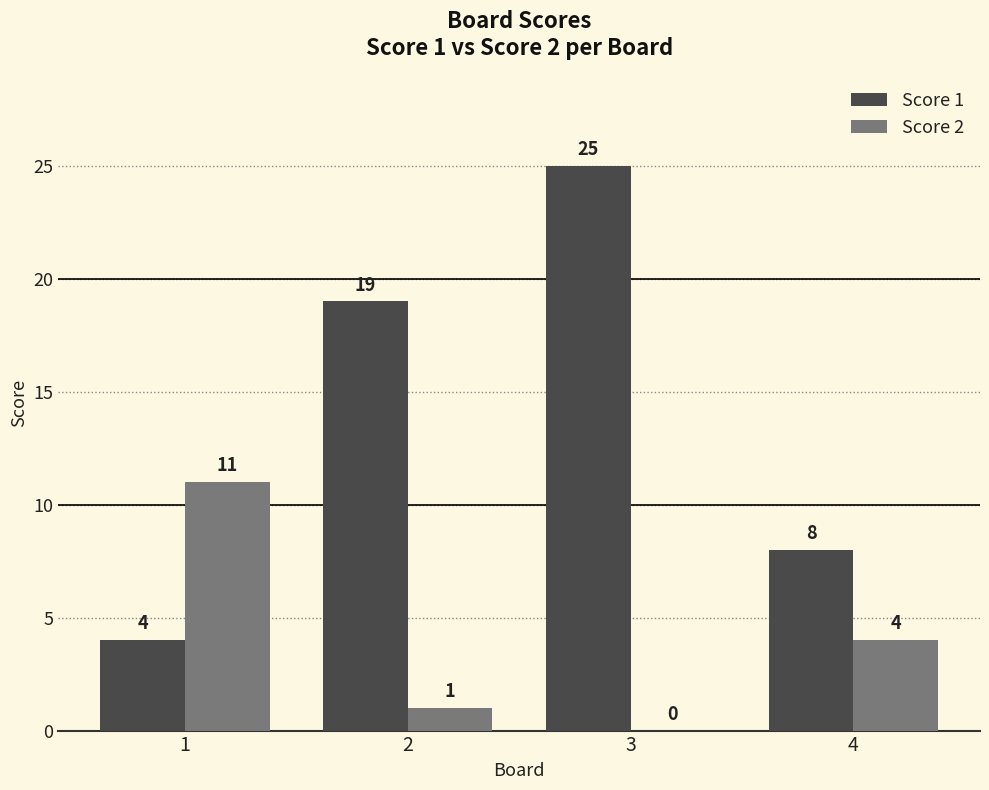

Which category has the highest value across all series?

3